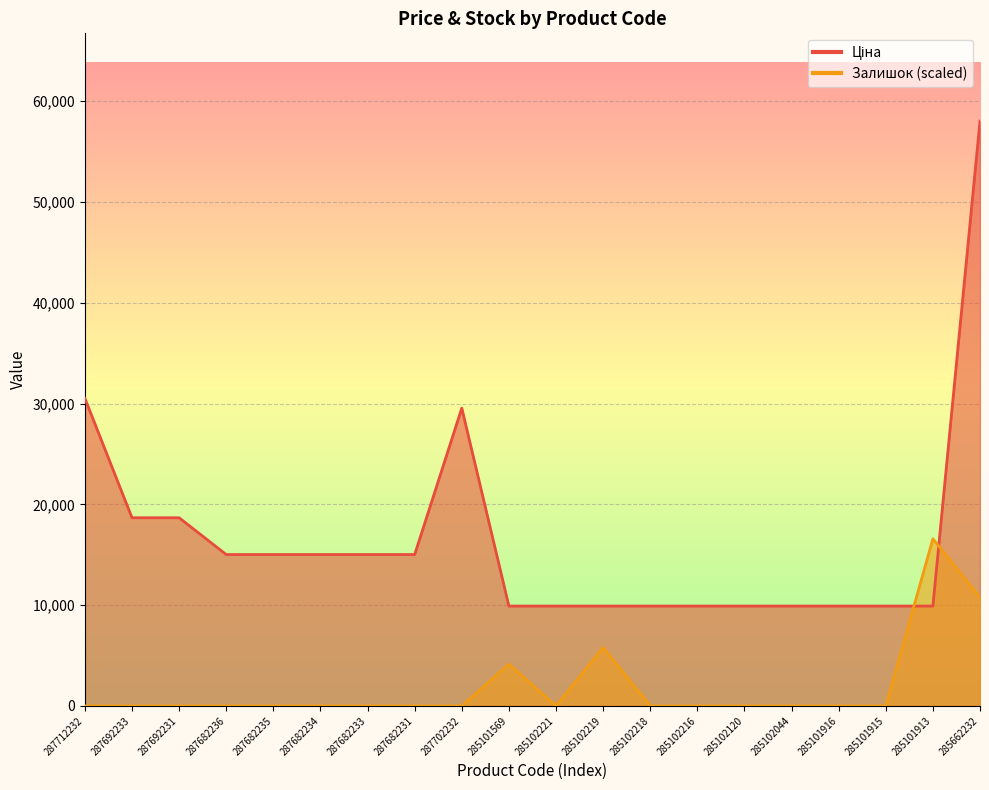

Where is Ціна nearest to the value 33972?

287712232